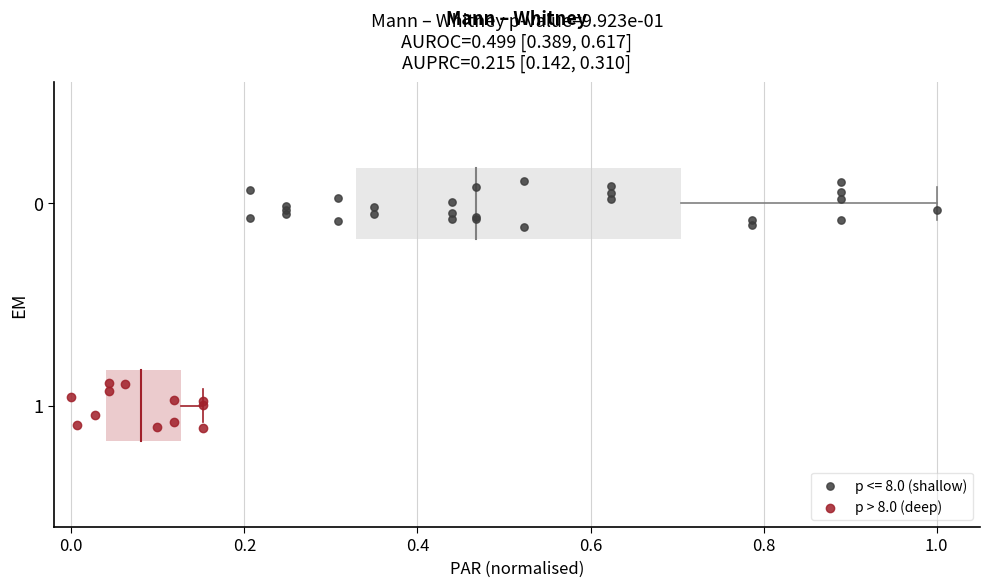

What are all the series names shown in the legend?

p <= 8.0 (shallow), p > 8.0 (deep)